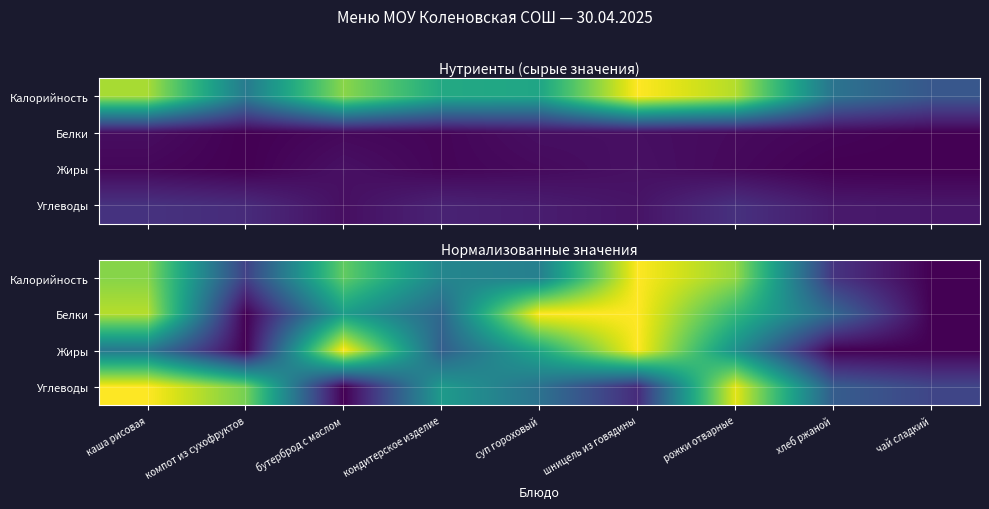

What value does the Калорийность series have at шницель из говядины?

1.0